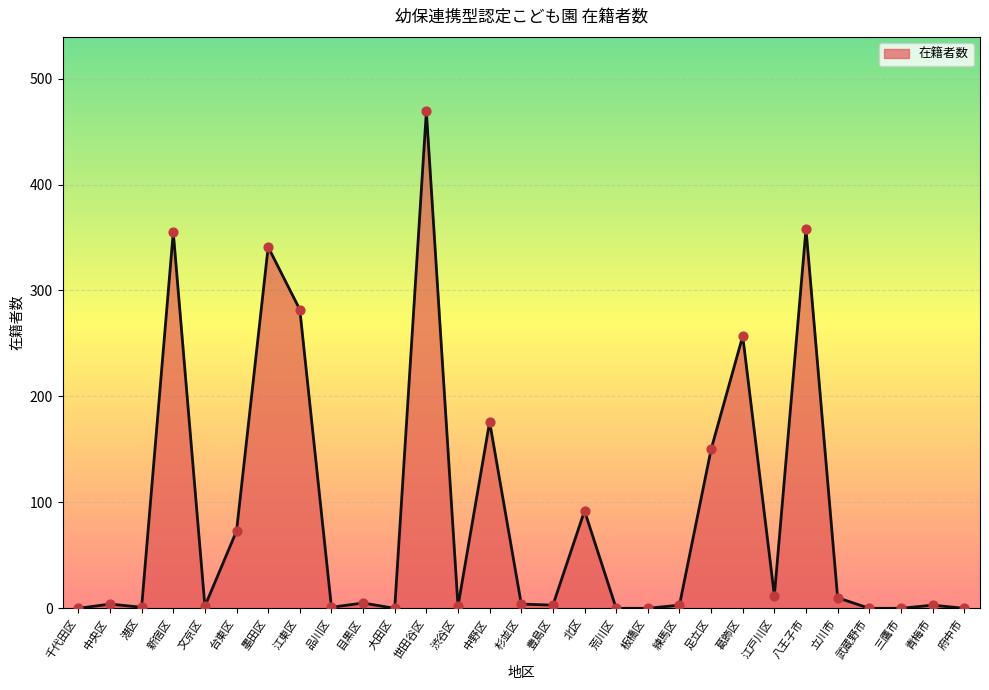

Between 中野区 and 目黒区, which is larger?

中野区